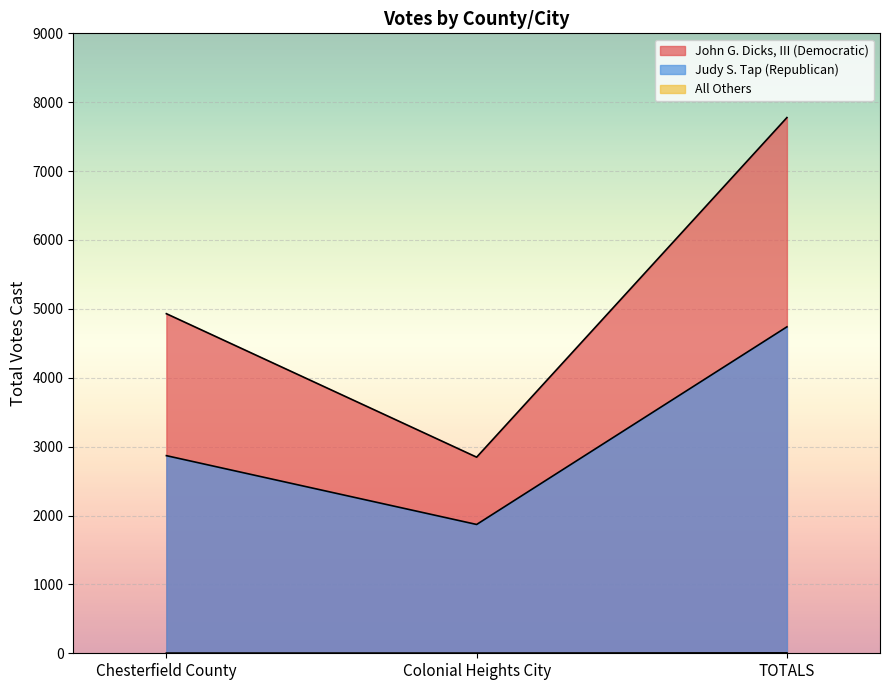

How many lines are shown in the chart?

3